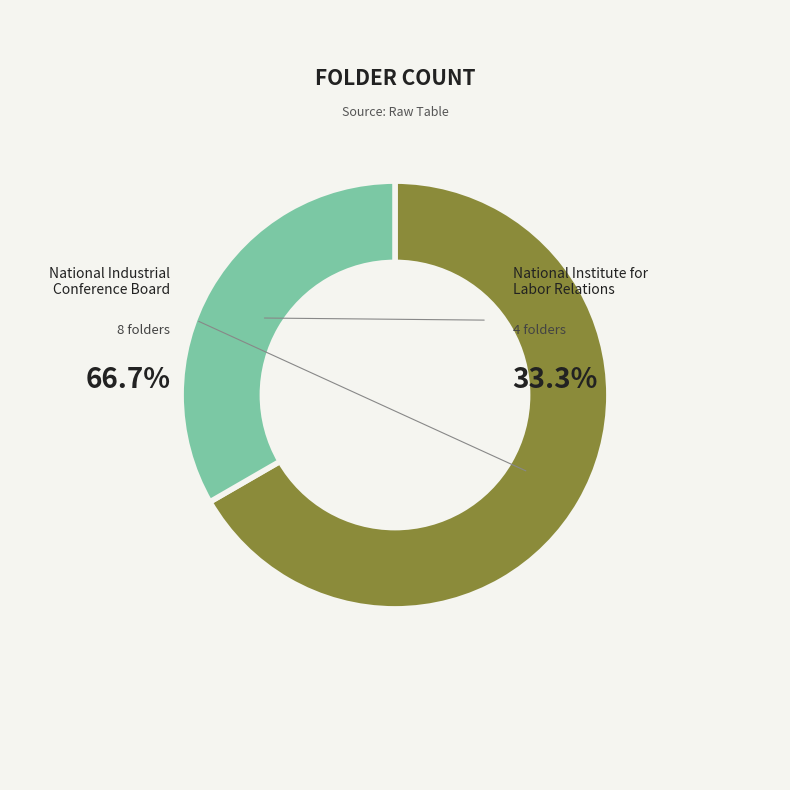

Does National Institute for Labor Relations account for over 50% of the chart?

No